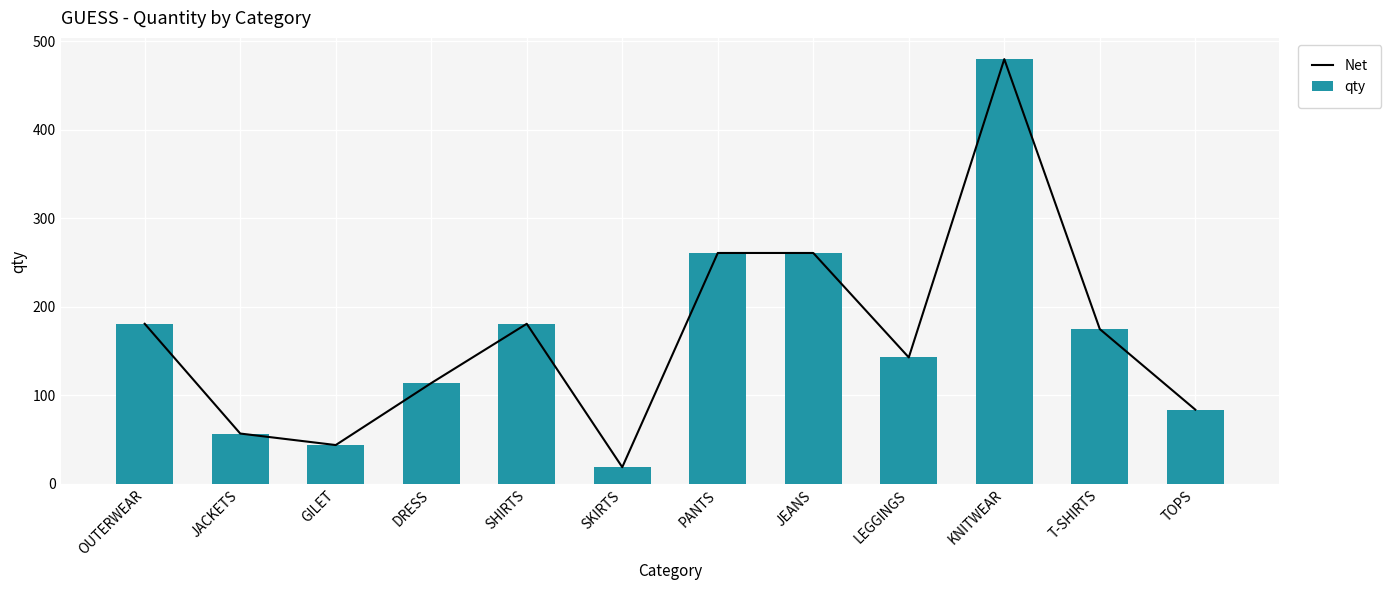

What is the total value across all series at KNITWEAR?

960